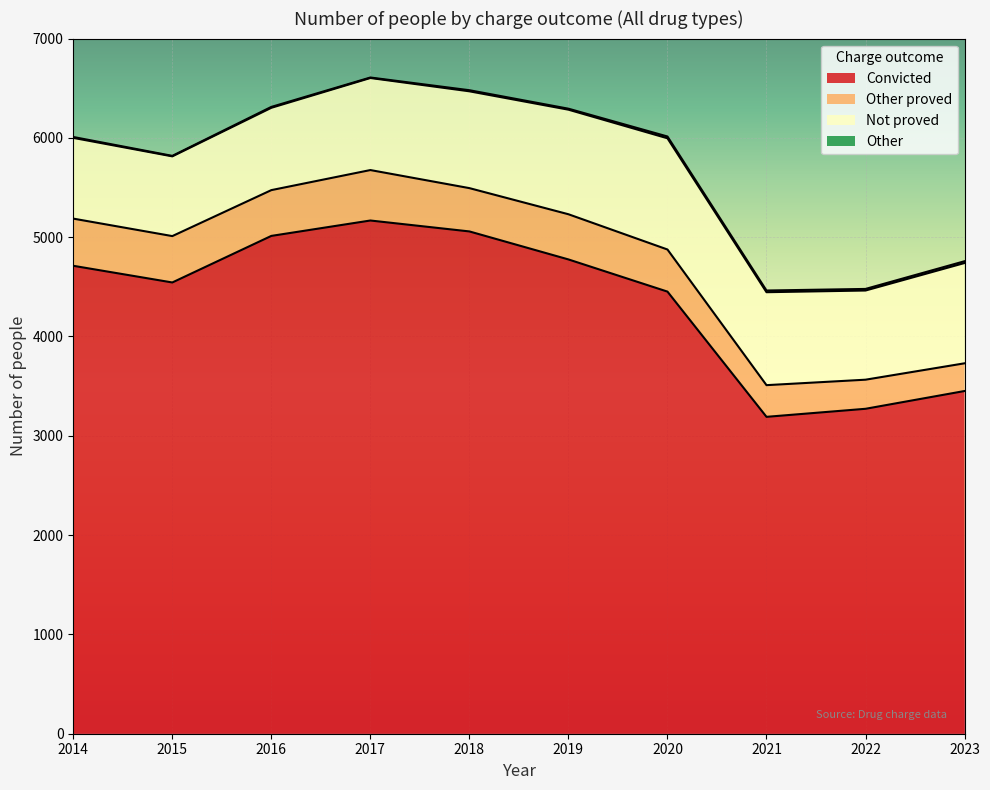

Count the number of data series in this chart.

4